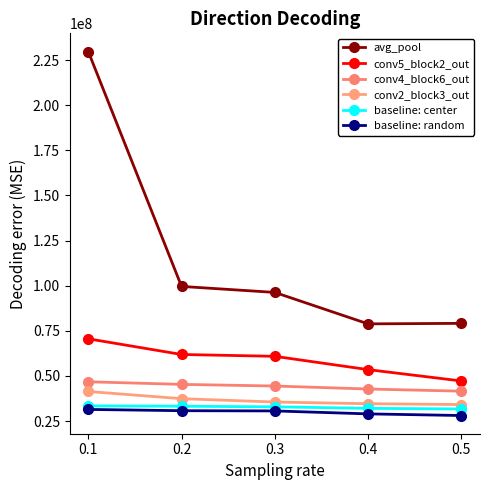

Rank the series at 0.1 from highest to lowest value.

avg_pool, conv5_block2_out, conv4_block6_out, conv2_block3_out, baseline: center, baseline: random